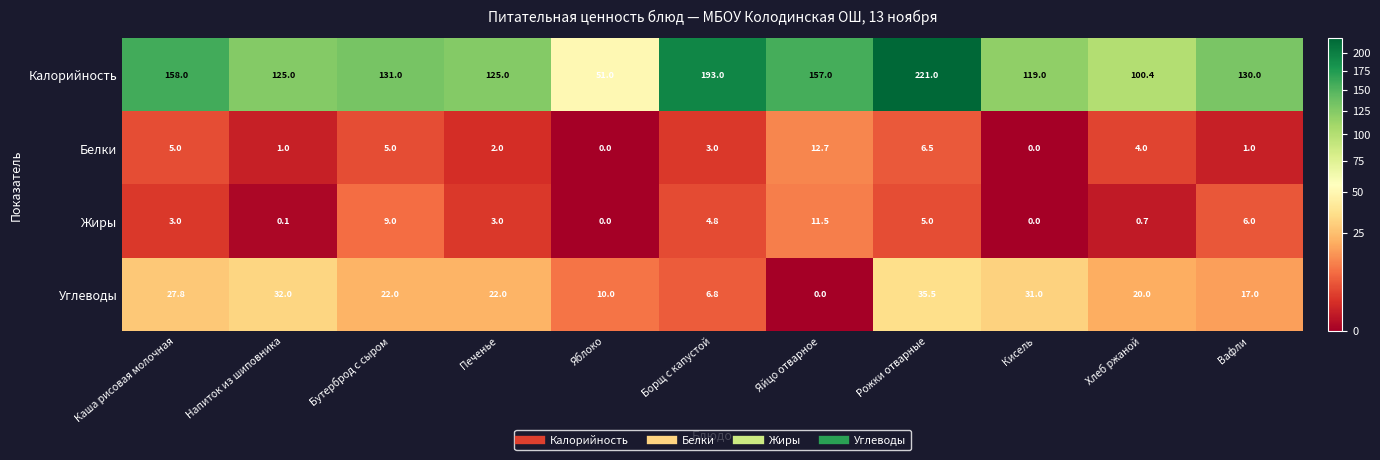

Count the number of data series in this chart.

4